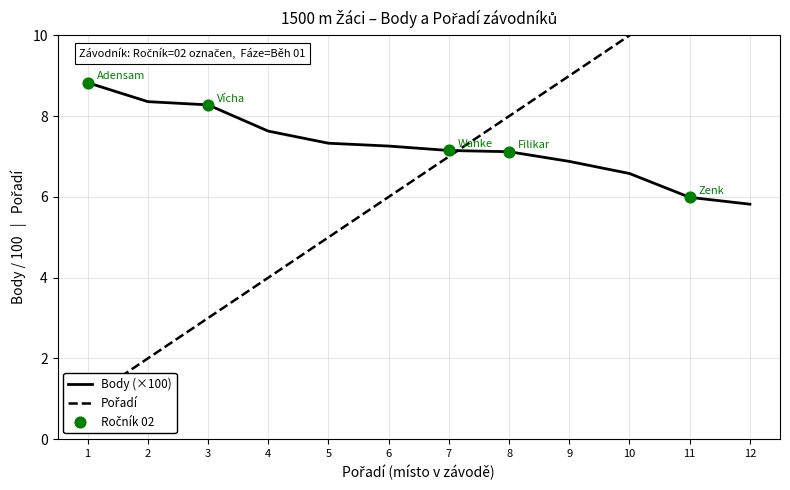

At how many categories does at least one series exceed 5?

12